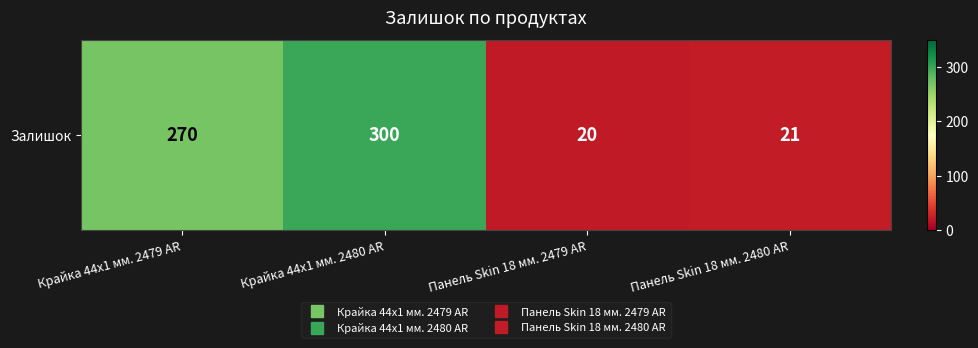

What is the difference between the values at Крайка 44x1 мм. 2479 AR and Панель Skin 18 мм. 2480 AR?

249